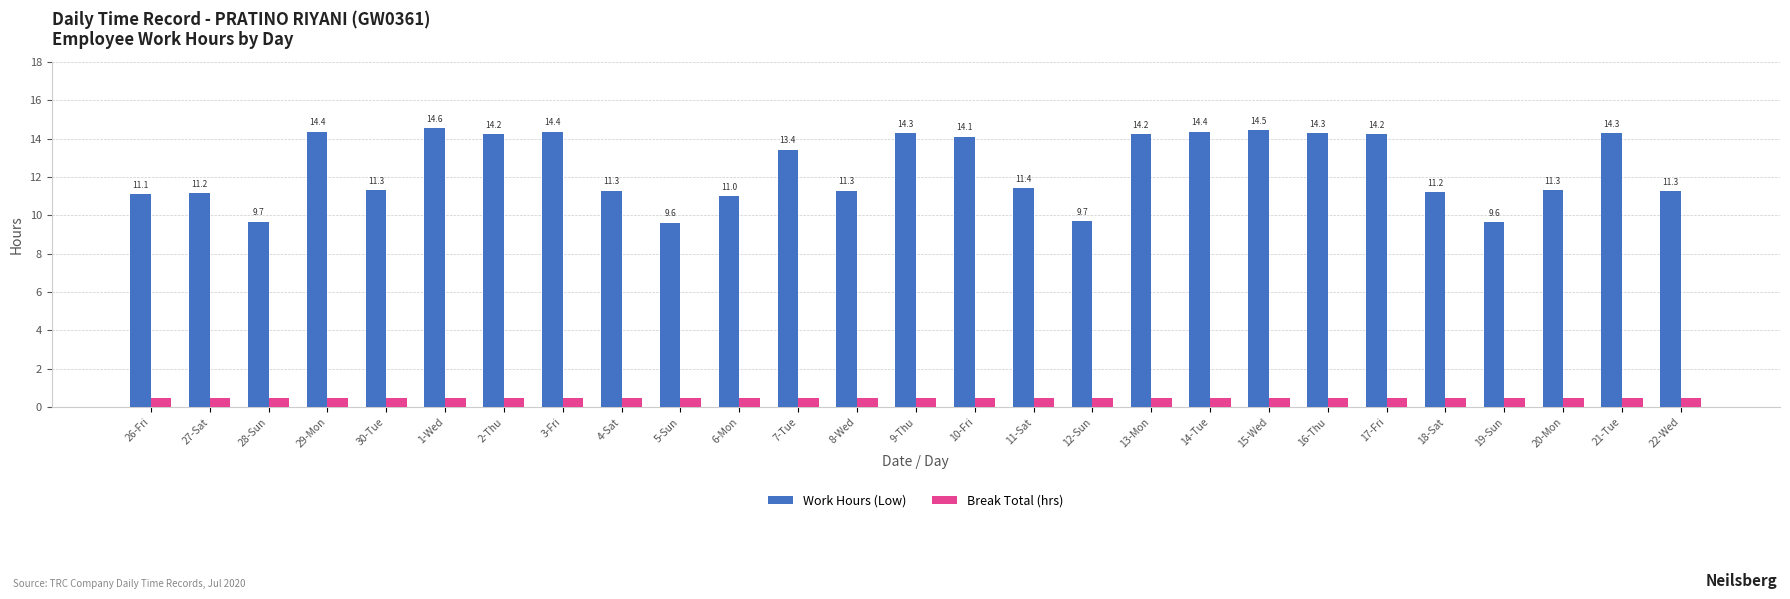

The value of Break Total (hrs) at 18-Sat is 0.5. True or false?

True